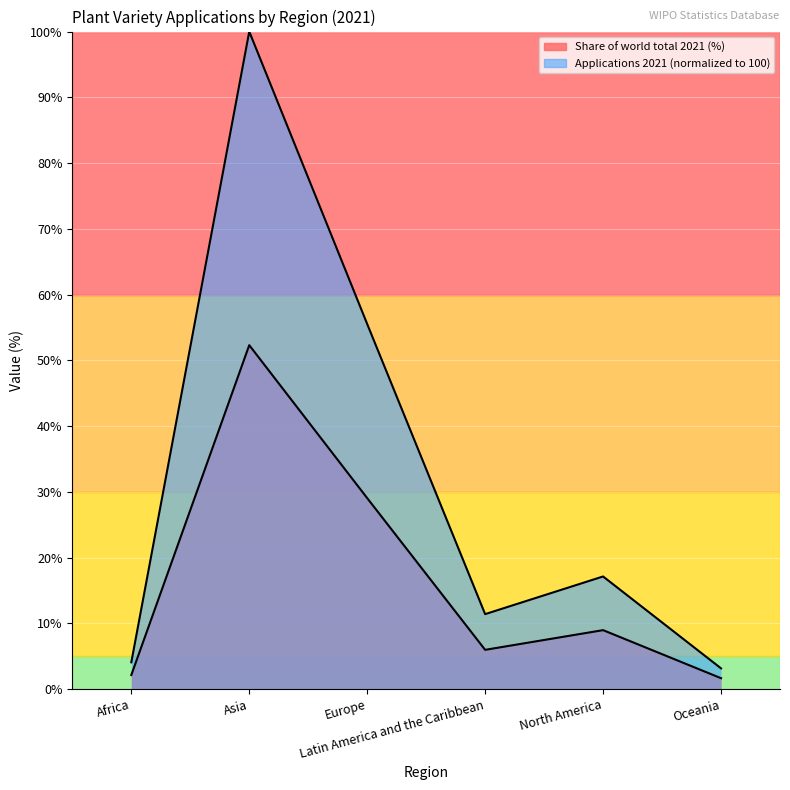

Rank the categories by Share of world total 2021 (%) value from highest to lowest.

Asia, Europe, North America, Latin America and the Caribbean, Africa, Oceania